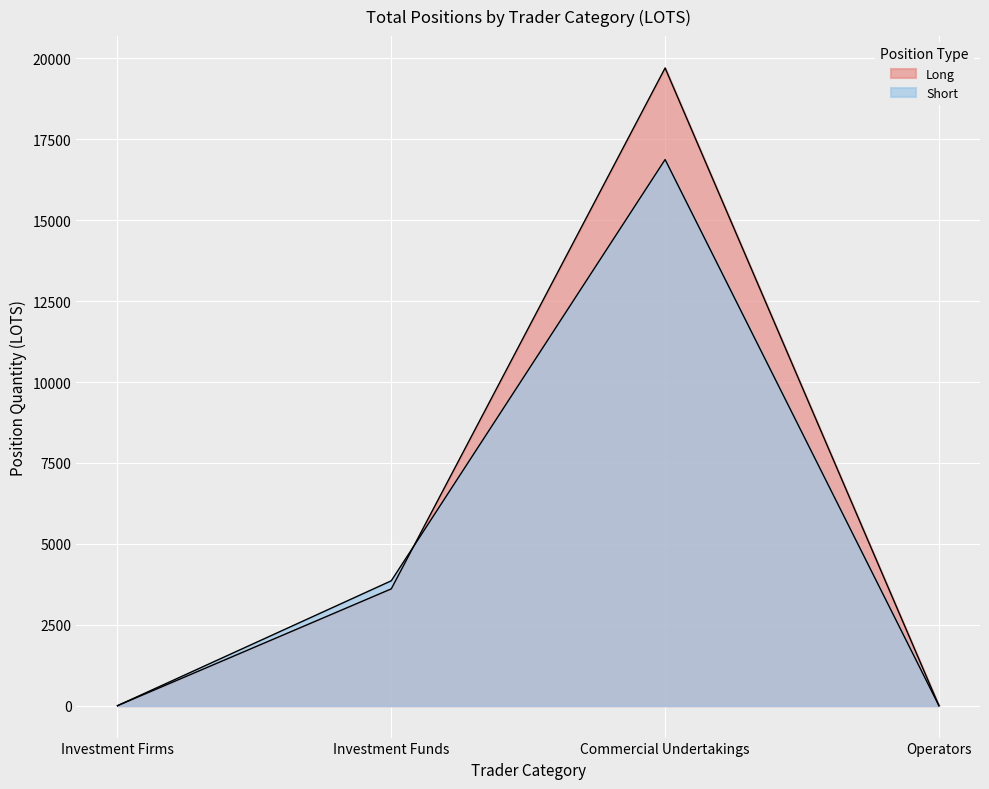

What is the sum of all Long values?

23312.3